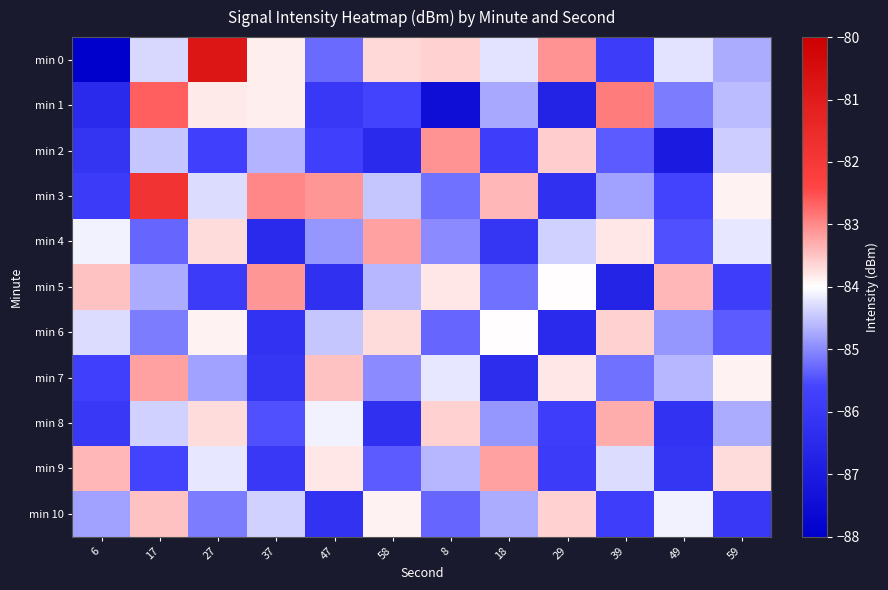

At which category is the sum across all series the highest?

17